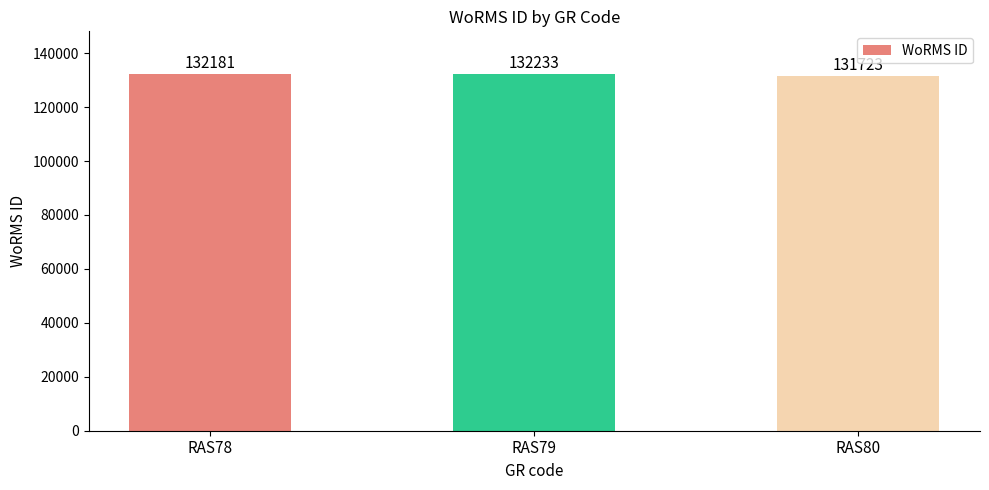

Reading left to right, list all the values displayed in this chart.

RAS78=132181	RAS79=132233	RAS80=131723